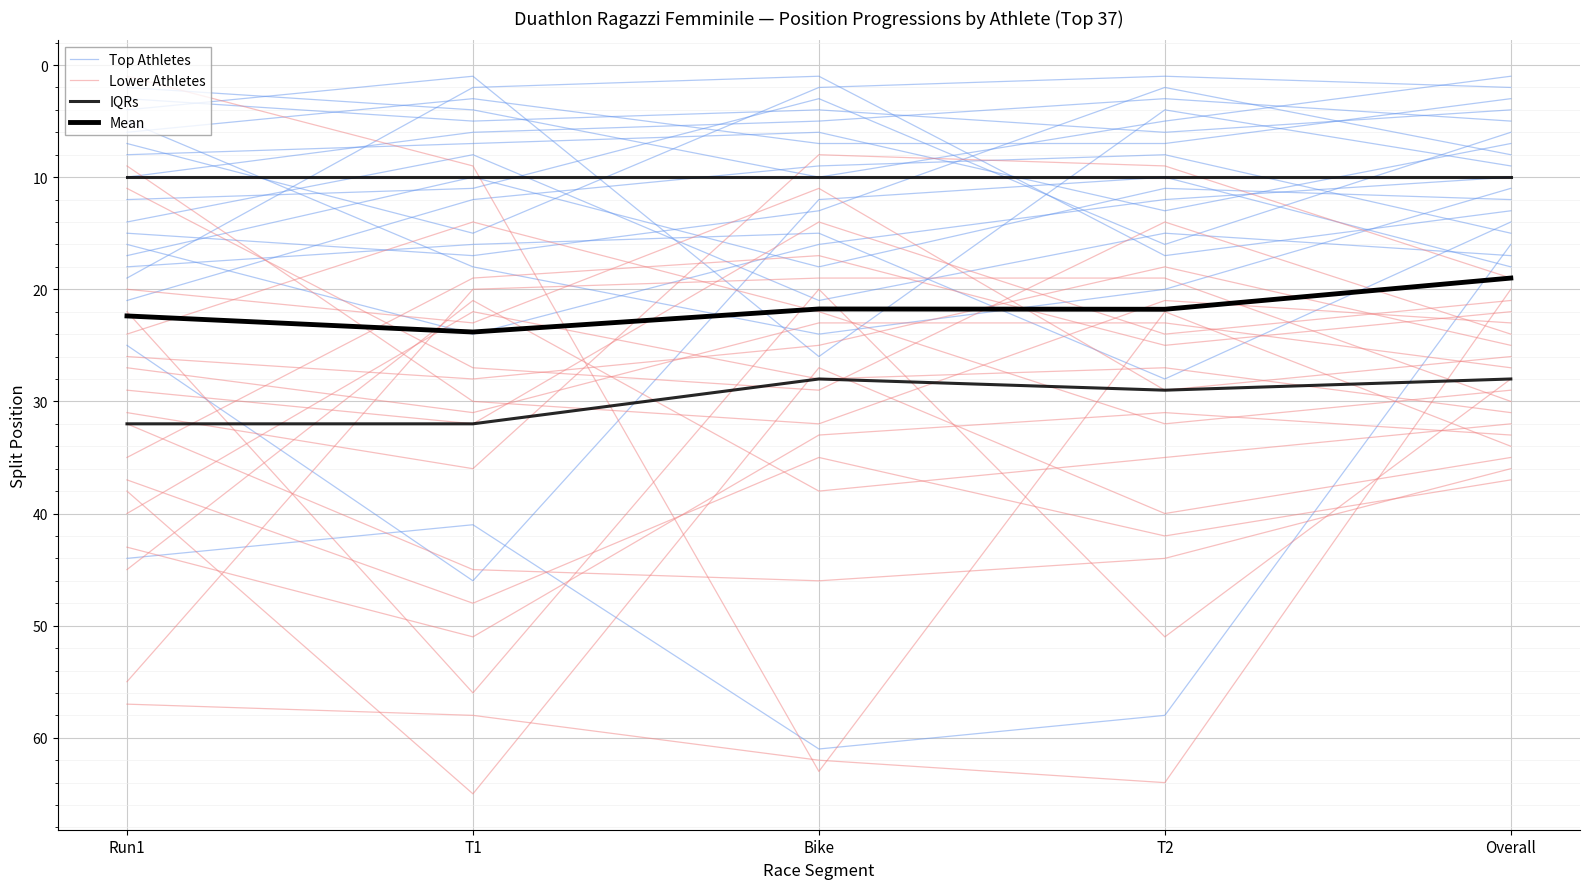

What is the label of the 2nd point from the right?

T2